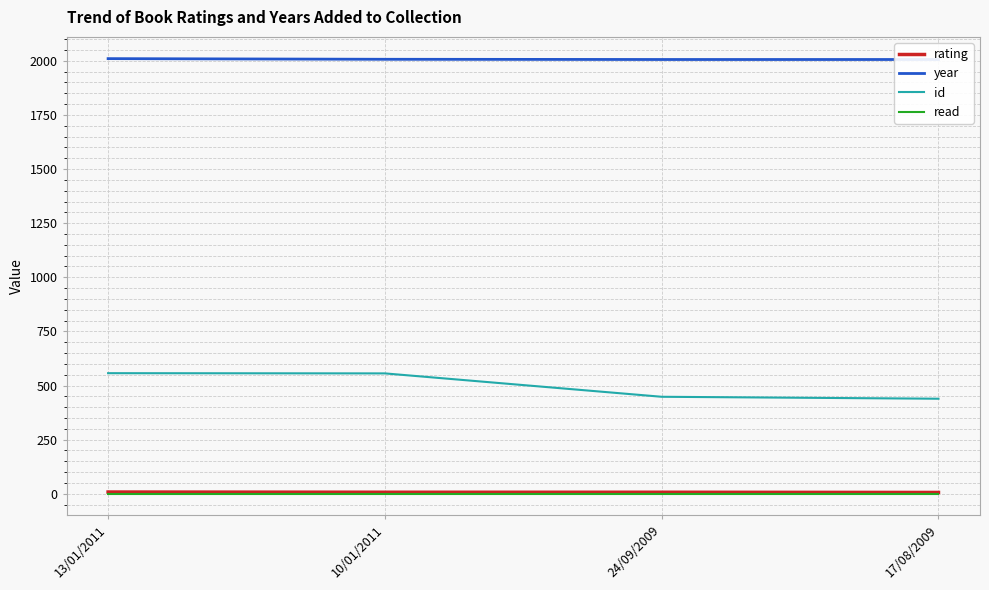

How many data points in year are above 2007?

1